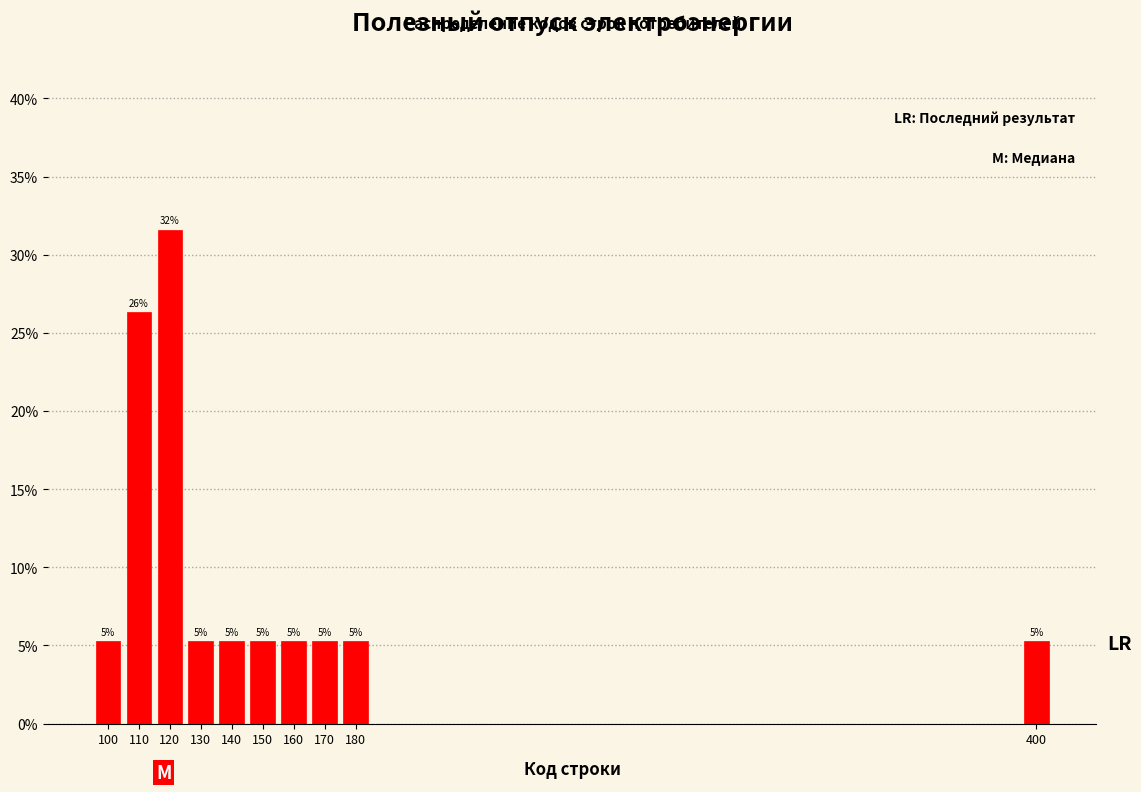

Over which range of the x-axis is the bar tallest?

115 to 125